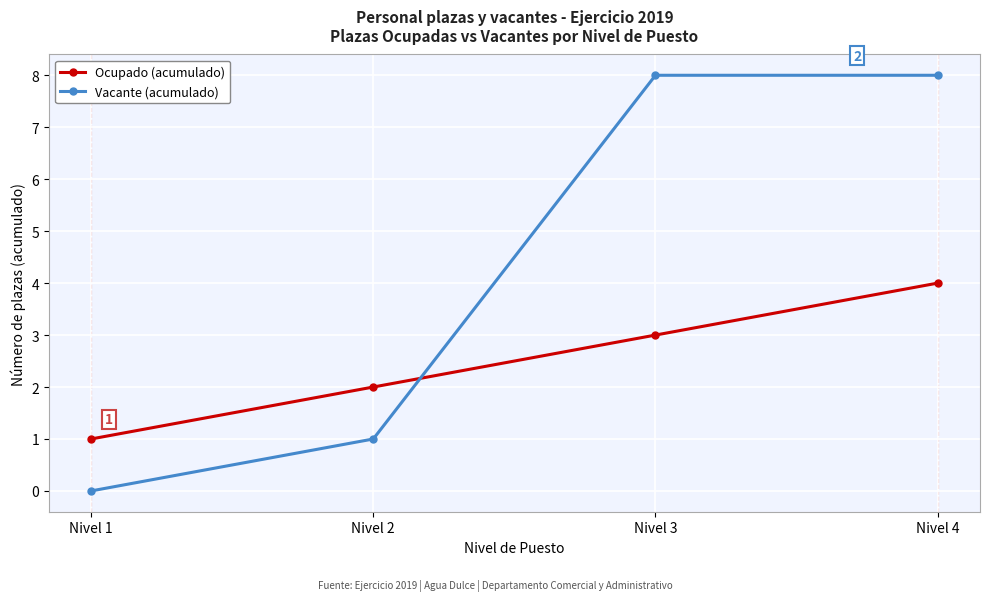

True or false: Ocupado (acumulado) and Vacante (acumulado) cross at least once.

True